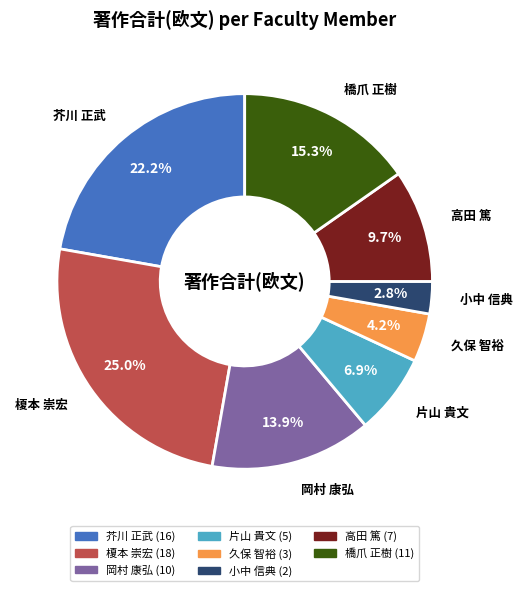

Does any single category account for the majority?

No